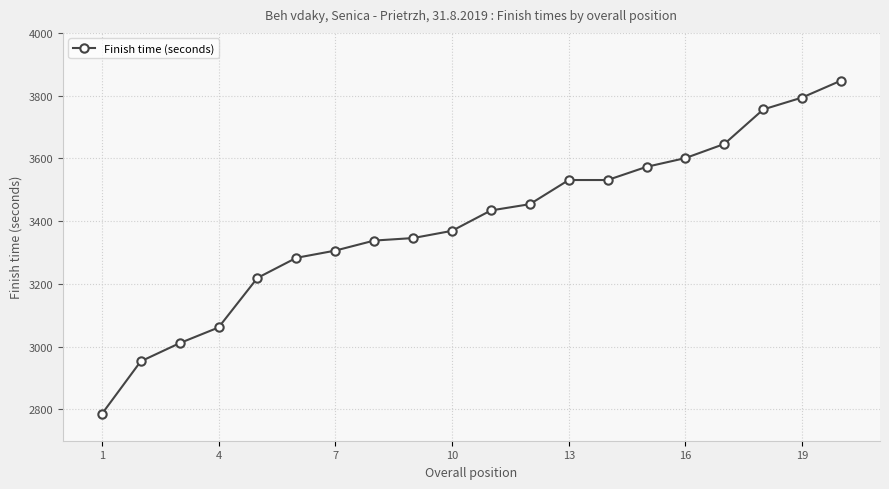

What is the smallest value displayed?

2785